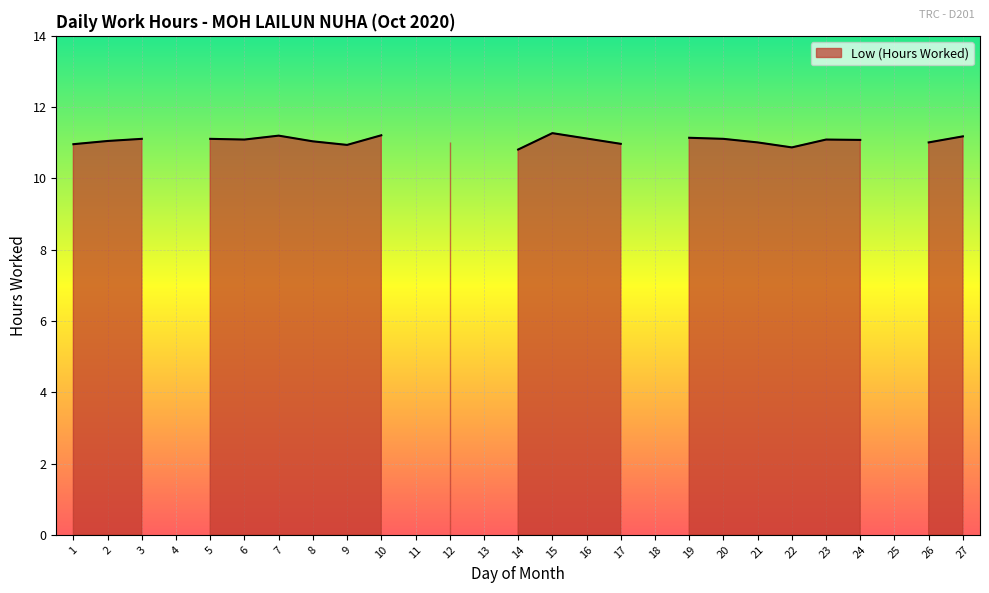

Is it true that the value at 4 is 0.0?

True